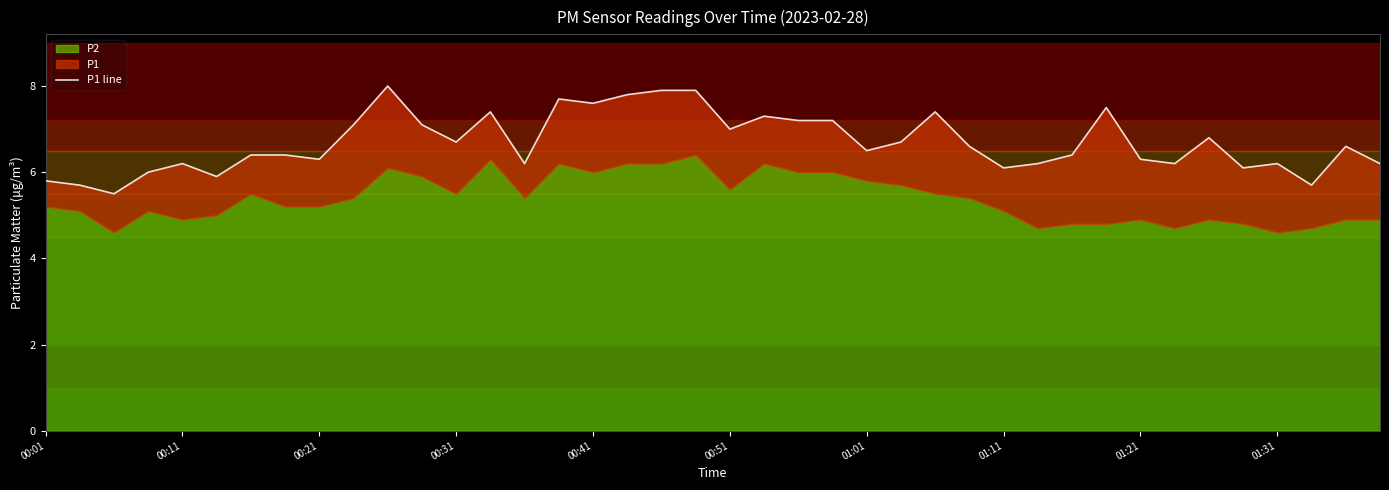

What is the difference between the second highest and second lowest values?

2.2